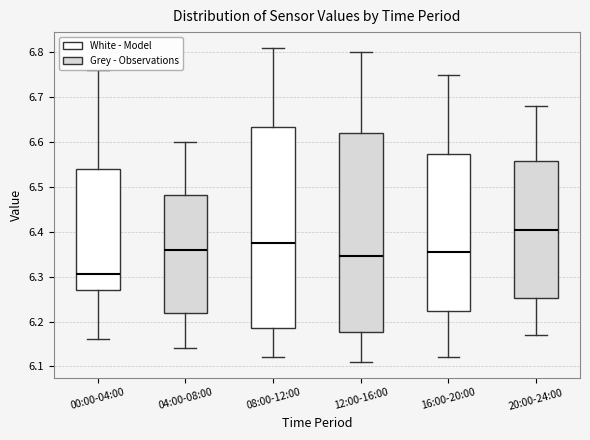

Where does the lower whisker of the box for 08:00-12:00 end on the y-axis? The values are not printed on the chart, so give them approximately, as read against the axis.

6.12